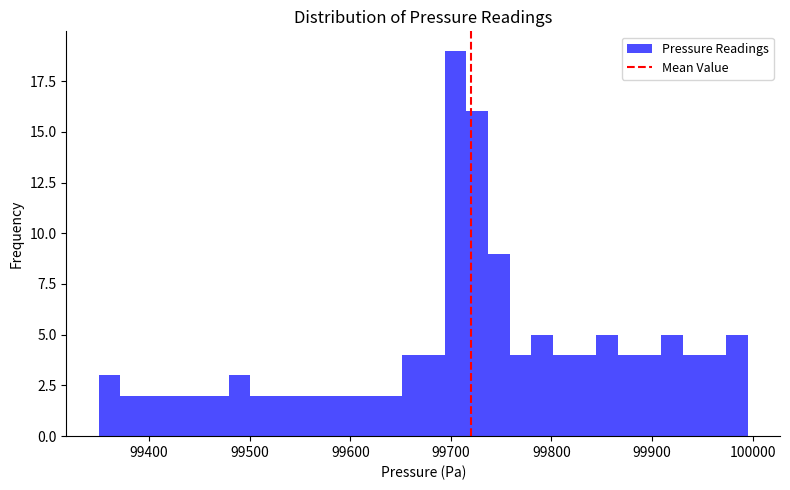

Read against the x-axis, roughly where is the centre of the tallest bar?

99700